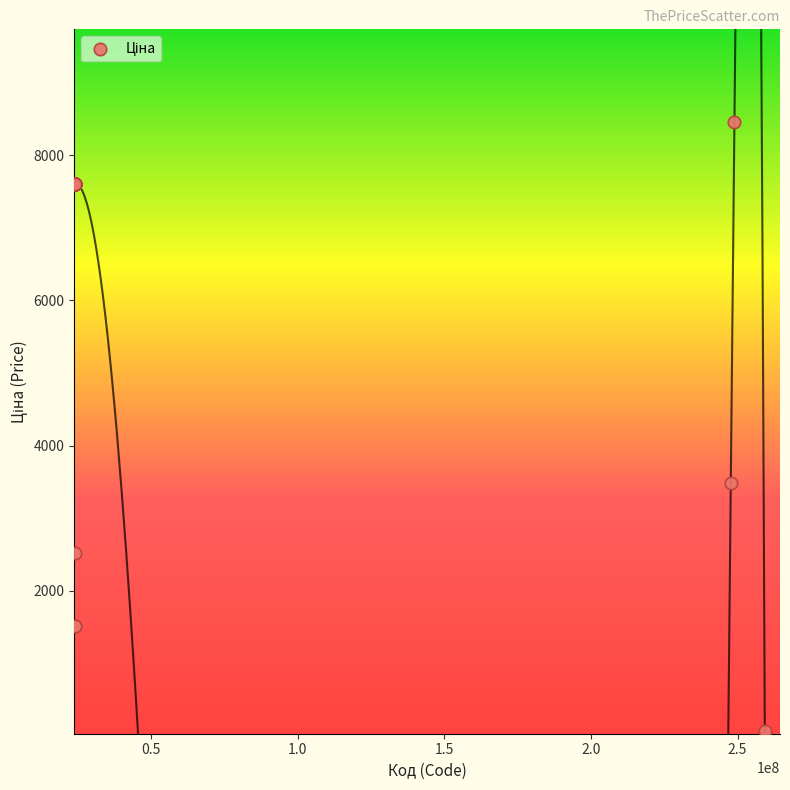

What Y value in the scatter plot is closest to 4265?

3484.5